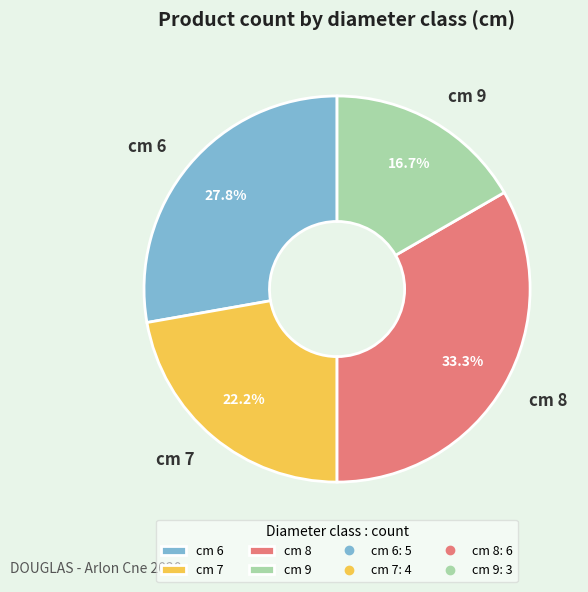

Rank the categories by value from highest to lowest.

cm 8, cm 6, cm 7, cm 9